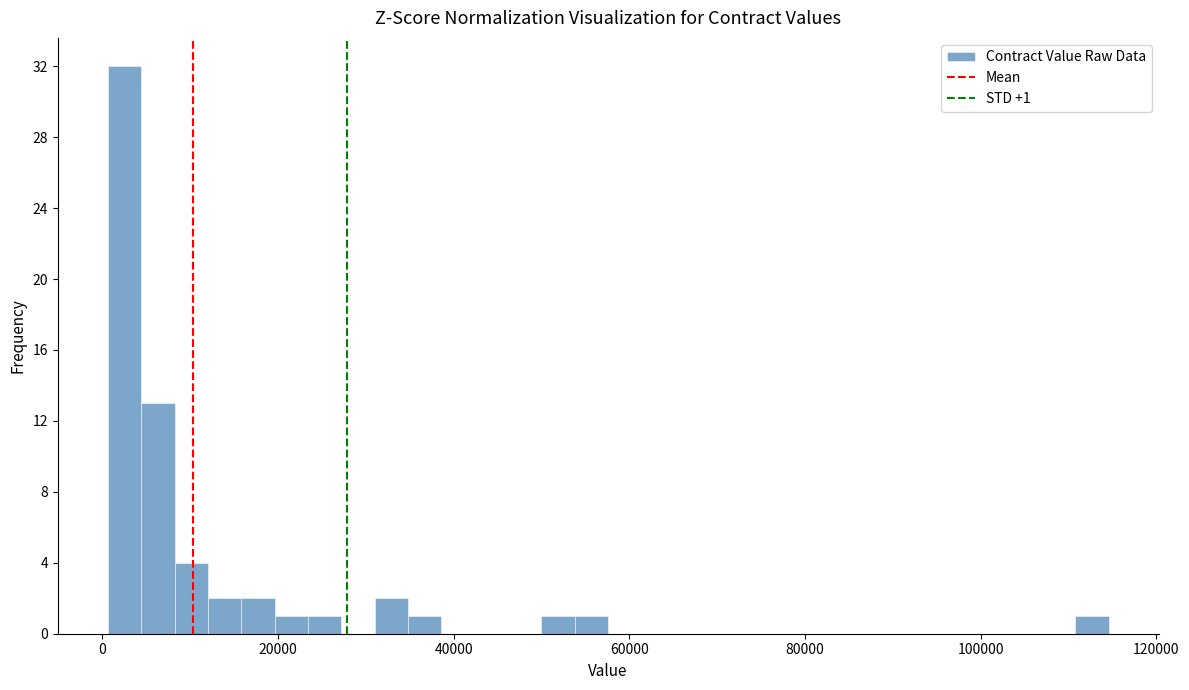

Around what value on the x-axis is the tallest bar? Give the approximate position of its centre, as read against the axis.

2000